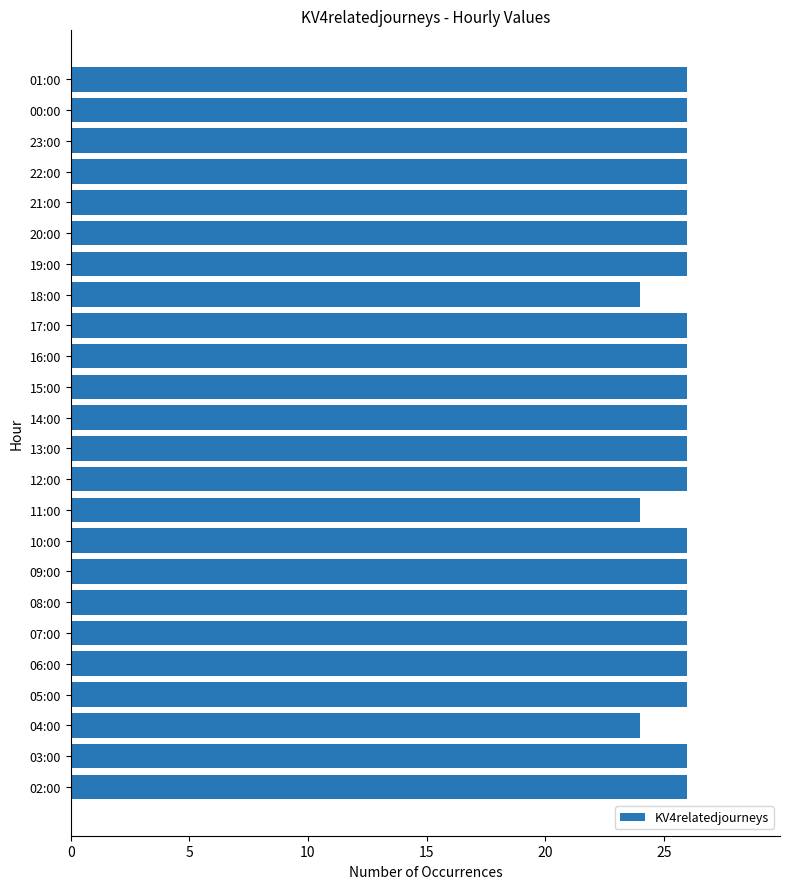

What is the sum of the values at 17:00 and 08:00?

52